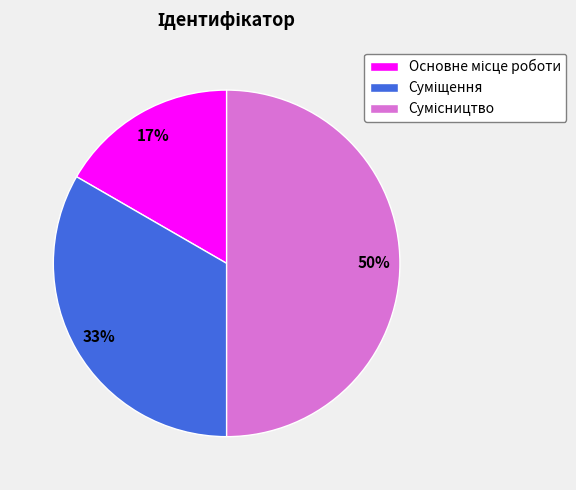

To the nearest percent, what is the average slice percentage?

33%